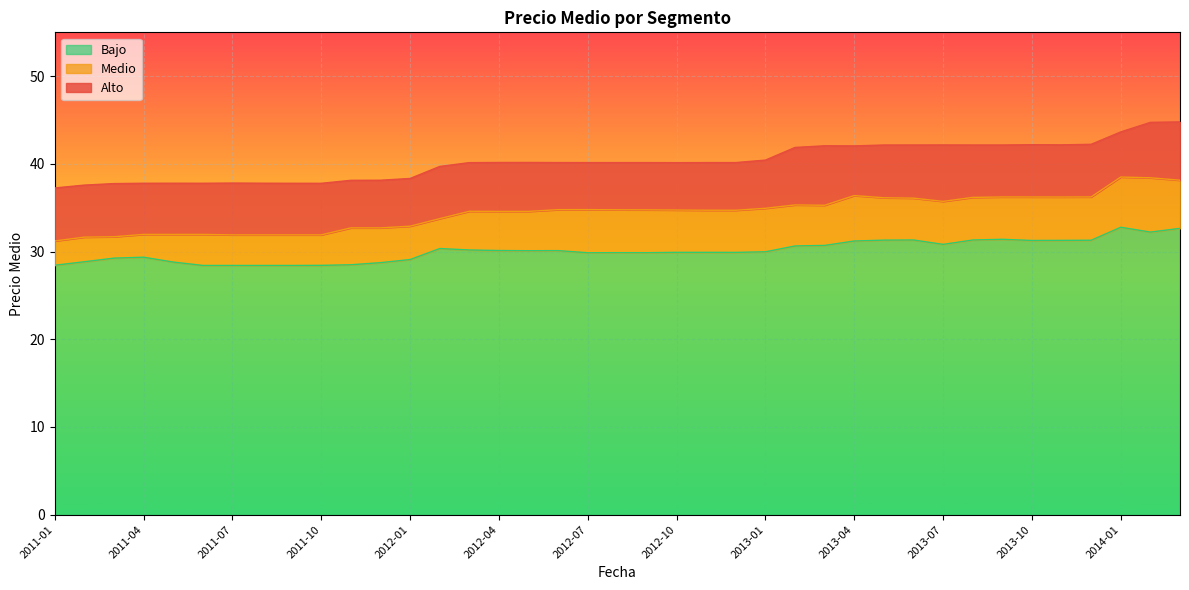

Reading left to right, list all the values displayed in this chart.

Alto: 2011-01=37.3	2011-02=37.6	2011-03=37.8	2011-04=37.8	2011-05=37.8	2011-06=37.8	2011-07=37.8	2011-08=37.8	2011-09=37.8	2011-10=37.8	2011-11=38.1	2011-12=38.1	2012-01=38.3	2012-02=39.7	2012-03=40.1	2012-04=40.2	2012-05=40.2	2012-06=40.2	2012-07=40.1	2012-08=40.1	2012-09=40.1	2012-10=40.1	2012-11=40.1	2012-12=40.2	2013-01=40.4	2013-02=41.9	2013-03=42.1	2013-04=42.1	2013-05=42.2	2013-06=42.2	2013-07=42.2	2013-08=42.2	2013-09=42.2	2013-10=42.2	2013-11=42.2	2013-12=42.2	2014-01=43.6	2014-02=44.7	2014-03=44.8
Medio: 2011-01=31.2	2011-02=31.6	2011-03=31.7	2011-04=32.0	2011-05=32.0	2011-06=32.0	2011-07=31.9	2011-08=31.9	2011-09=31.9	2011-10=31.9	2011-11=32.7	2011-12=32.7	2012-01=32.9	2012-02=33.8	2012-03=34.6	2012-04=34.6	2012-05=34.6	2012-06=34.8	2012-07=34.8	2012-08=34.8	2012-09=34.8	2012-10=34.7	2012-11=34.7	2012-12=34.7	2013-01=34.9	2013-02=35.3	2013-03=35.3	2013-04=36.4	2013-05=36.1	2013-06=36.1	2013-07=35.7	2013-08=36.2	2013-09=36.2	2013-10=36.2	2013-11=36.2	2013-12=36.2	2014-01=38.5	2014-02=38.4	2014-03=38.1
Bajo: 2011-01=28.4	2011-02=28.8	2011-03=29.3	2011-04=29.4	2011-05=28.8	2011-06=28.4	2011-07=28.4	2011-08=28.4	2011-09=28.4	2011-10=28.4	2011-11=28.5	2011-12=28.7	2012-01=29.1	2012-02=30.3	2012-03=30.2	2012-04=30.1	2012-05=30.1	2012-06=30.1	2012-07=29.9	2012-08=29.9	2012-09=29.9	2012-10=29.9	2012-11=29.9	2012-12=29.9	2013-01=30.0	2013-02=30.6	2013-03=30.7	2013-04=31.2	2013-05=31.3	2013-06=31.3	2013-07=30.8	2013-08=31.3	2013-09=31.4	2013-10=31.3	2013-11=31.3	2013-12=31.3	2014-01=32.8	2014-02=32.2	2014-03=32.6